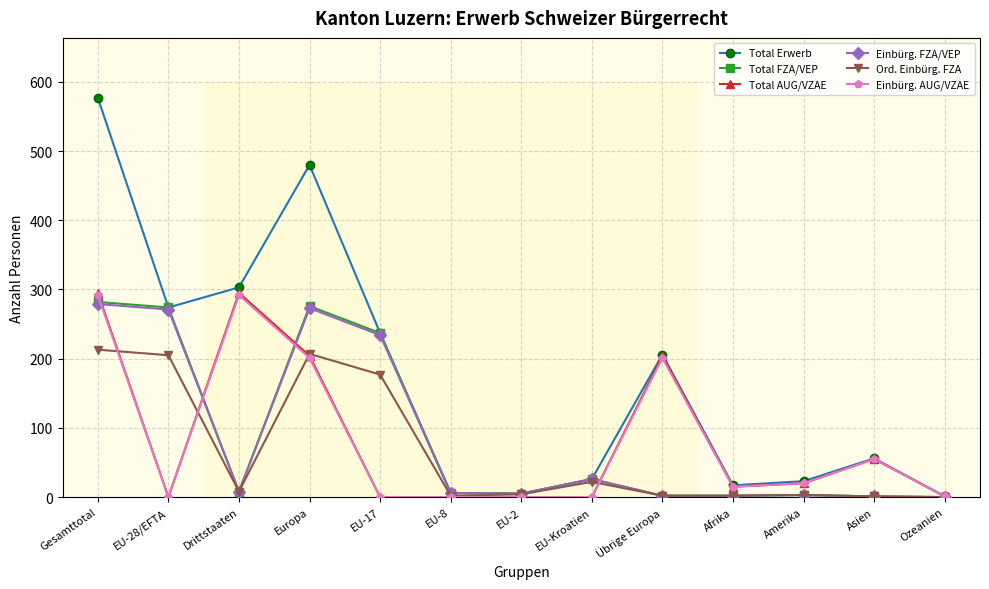

The value of Einbürg. FZA/VEP at EU-28/EFTA is 147. True or false?

False